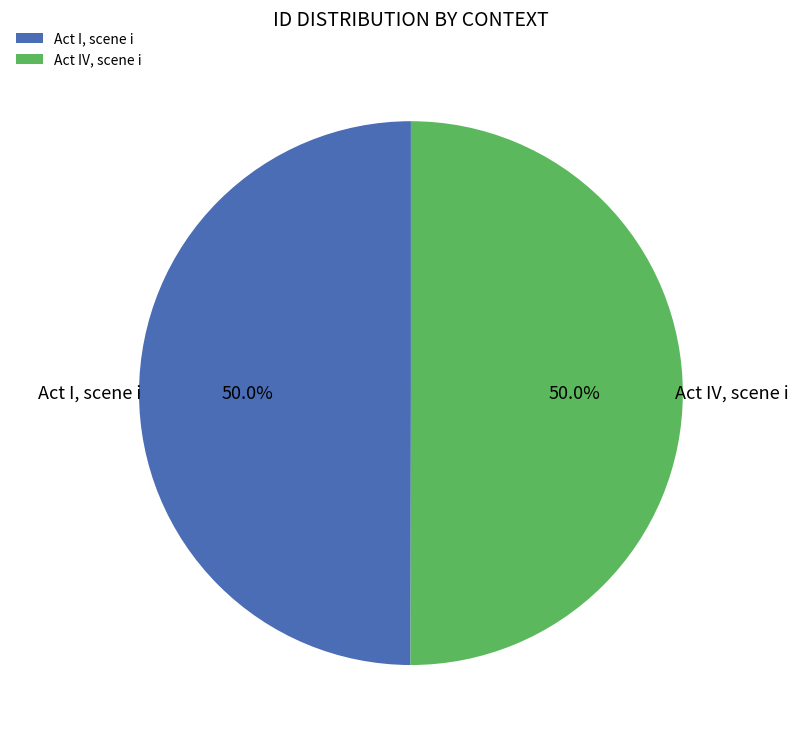

To the nearest percent, what is the average slice percentage?

50%